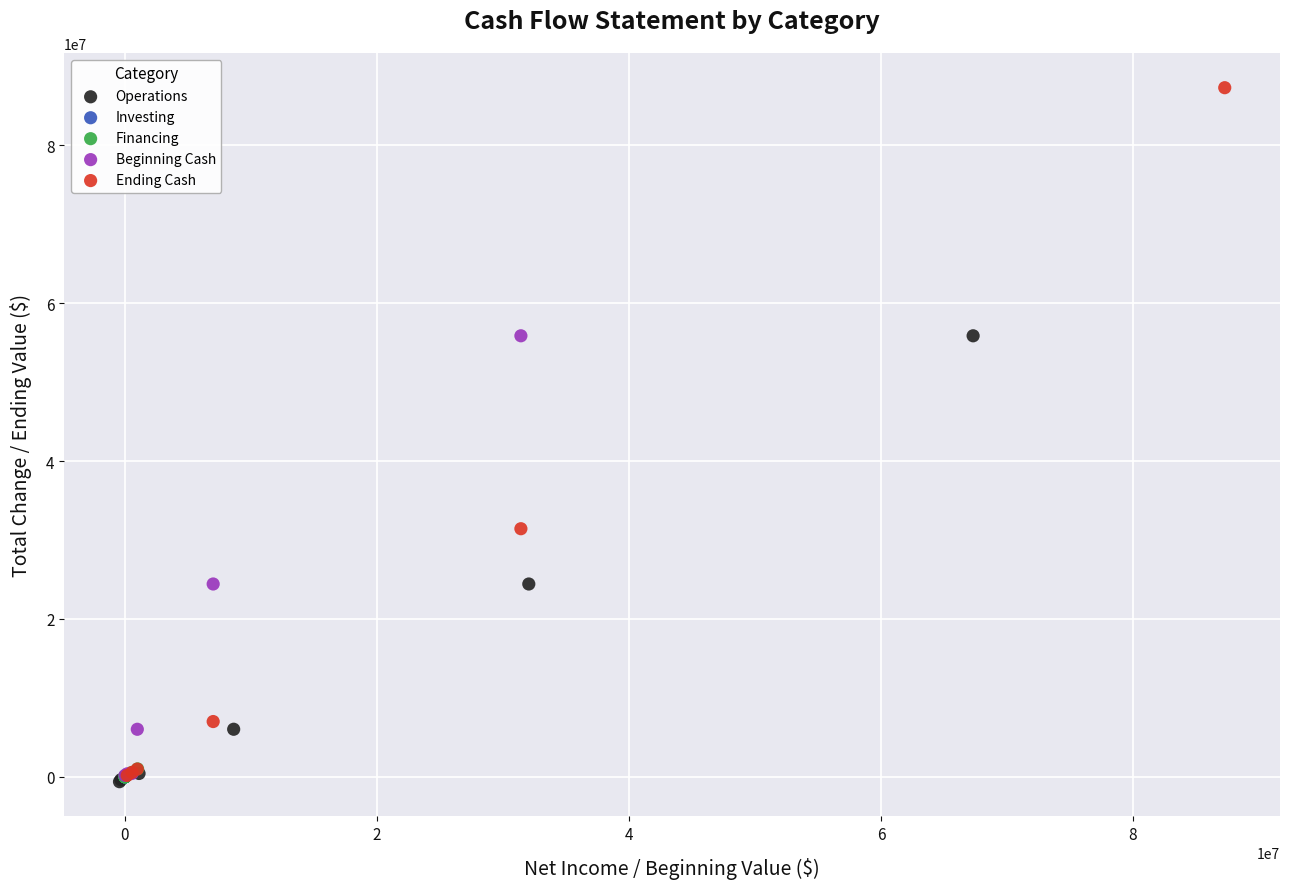

Which series reaches the maximum Y coordinate?

Ending Cash